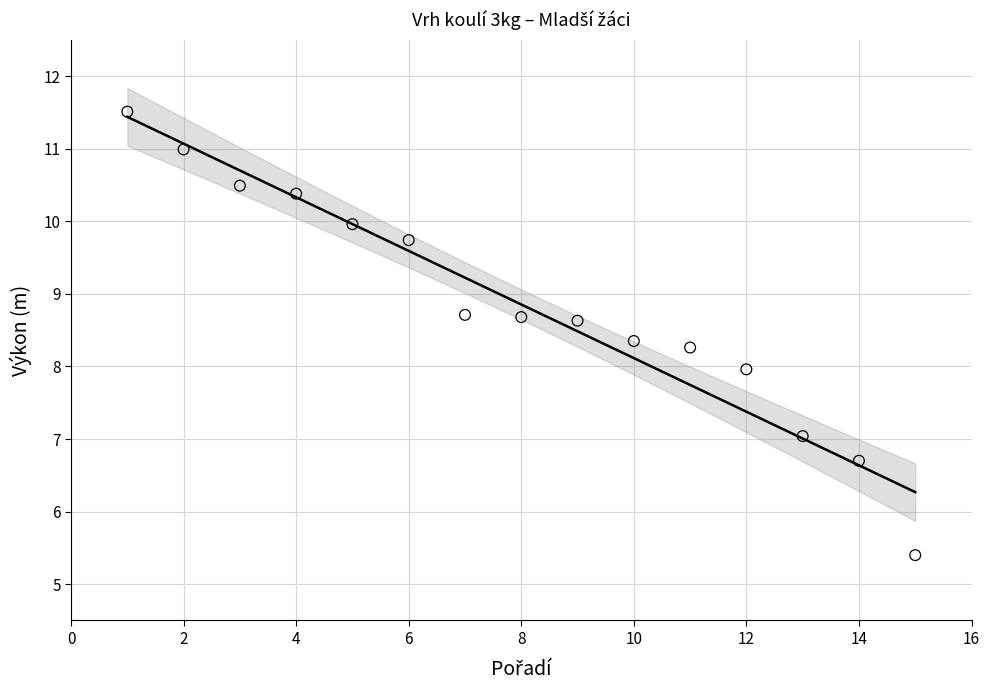

What is the range of Y values (max minus min)?

6.1